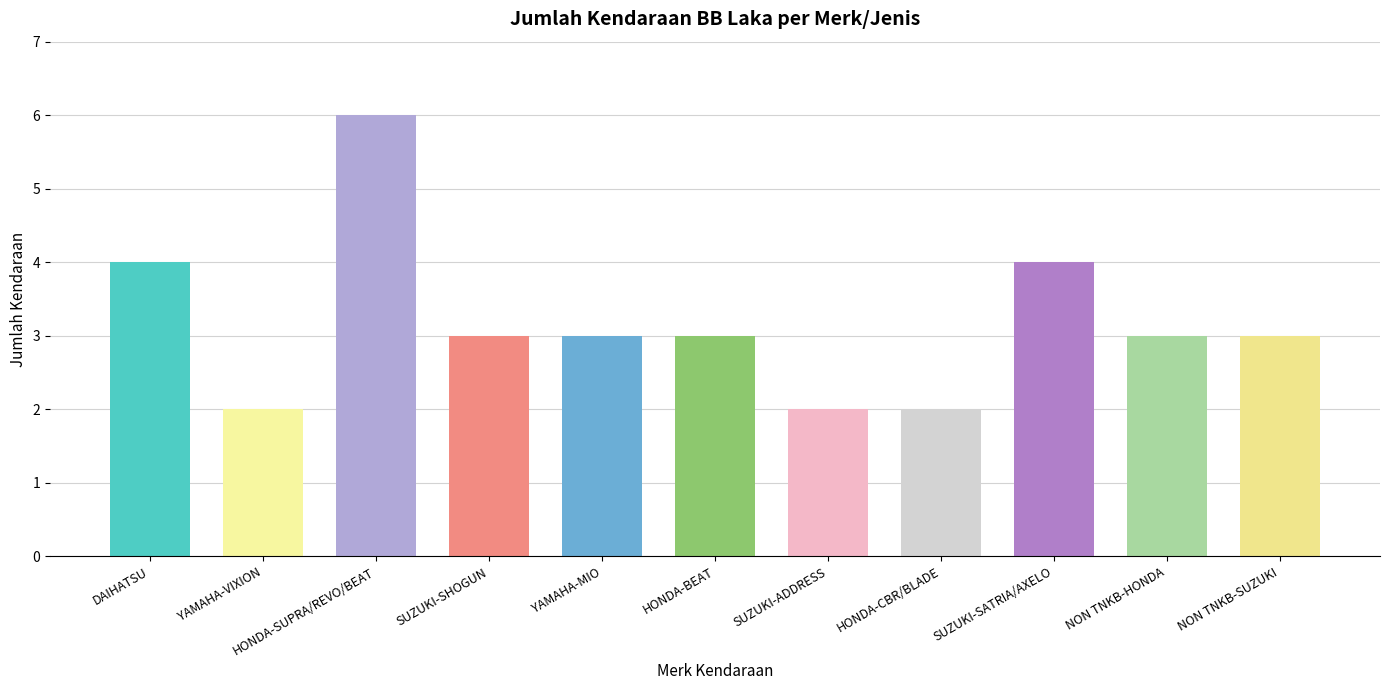

How many values are between 2 and 4?

10